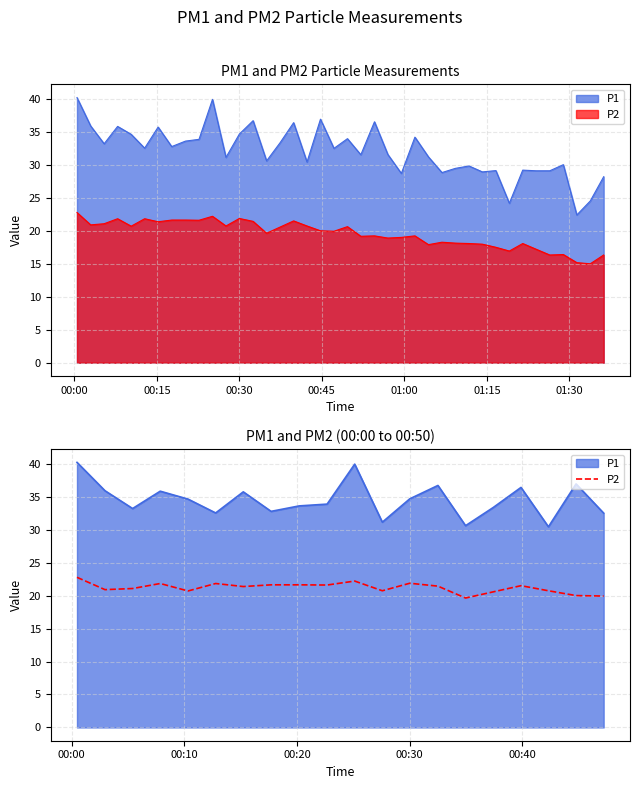

How many data points does each series have?

20